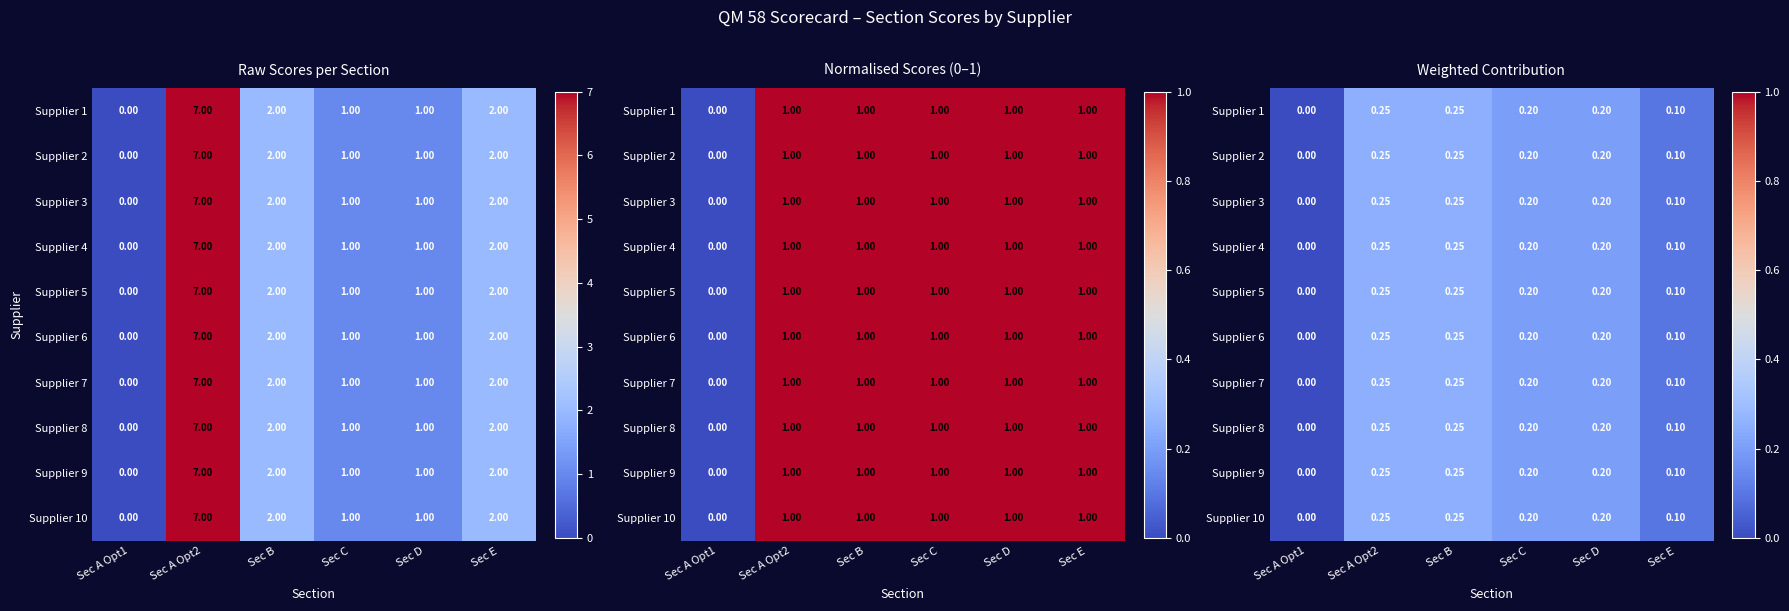

Rank the series by their maximum value, from lowest to highest.

Supplier 1, Supplier 2, Supplier 3, Supplier 4, Supplier 5, Supplier 6, Supplier 7, Supplier 8, Supplier 9, Supplier 10